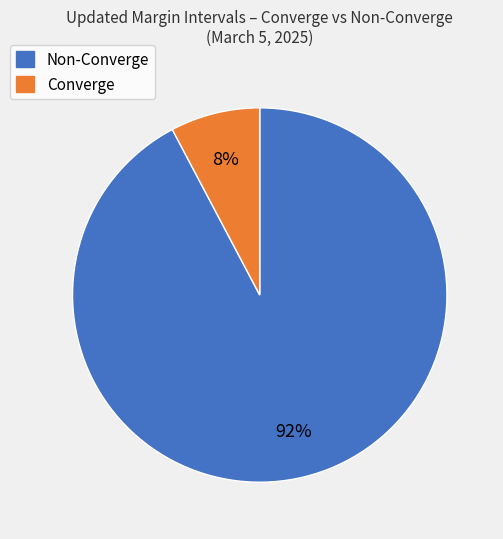

How many slices are in this pie chart?

2